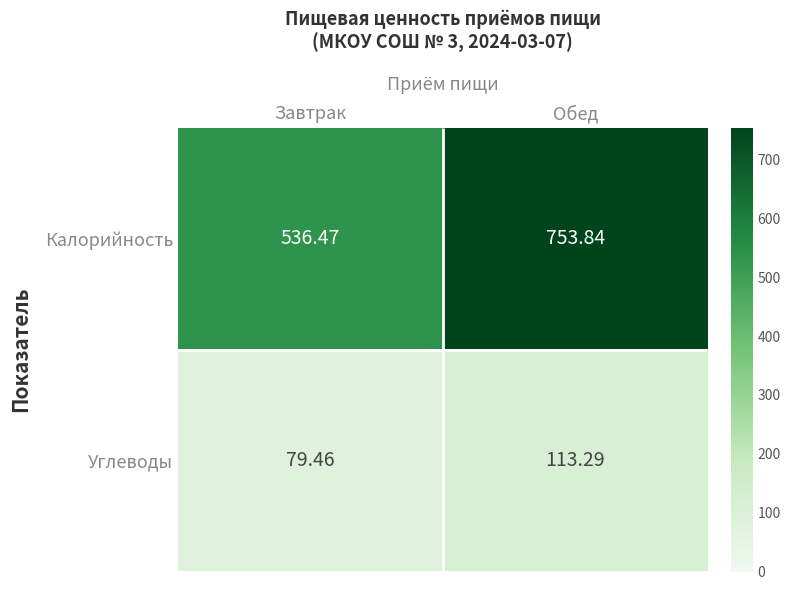

What is the highest value of the Углеводы series?

113.3